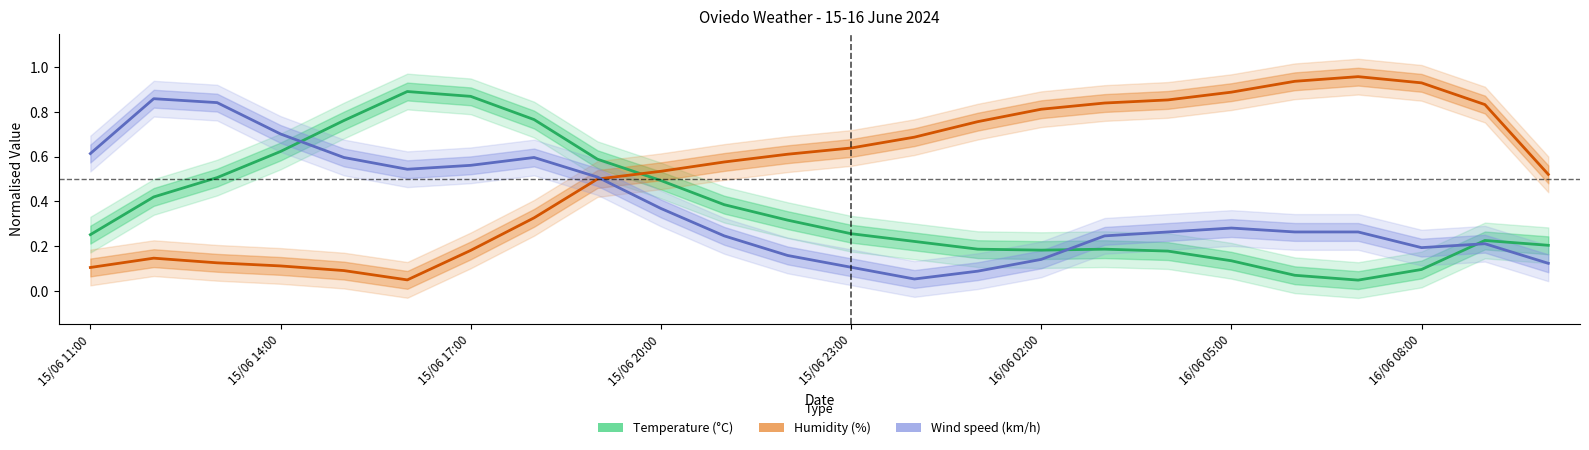

How many interior local valleys does the Wind speed (km/h) series have?

3